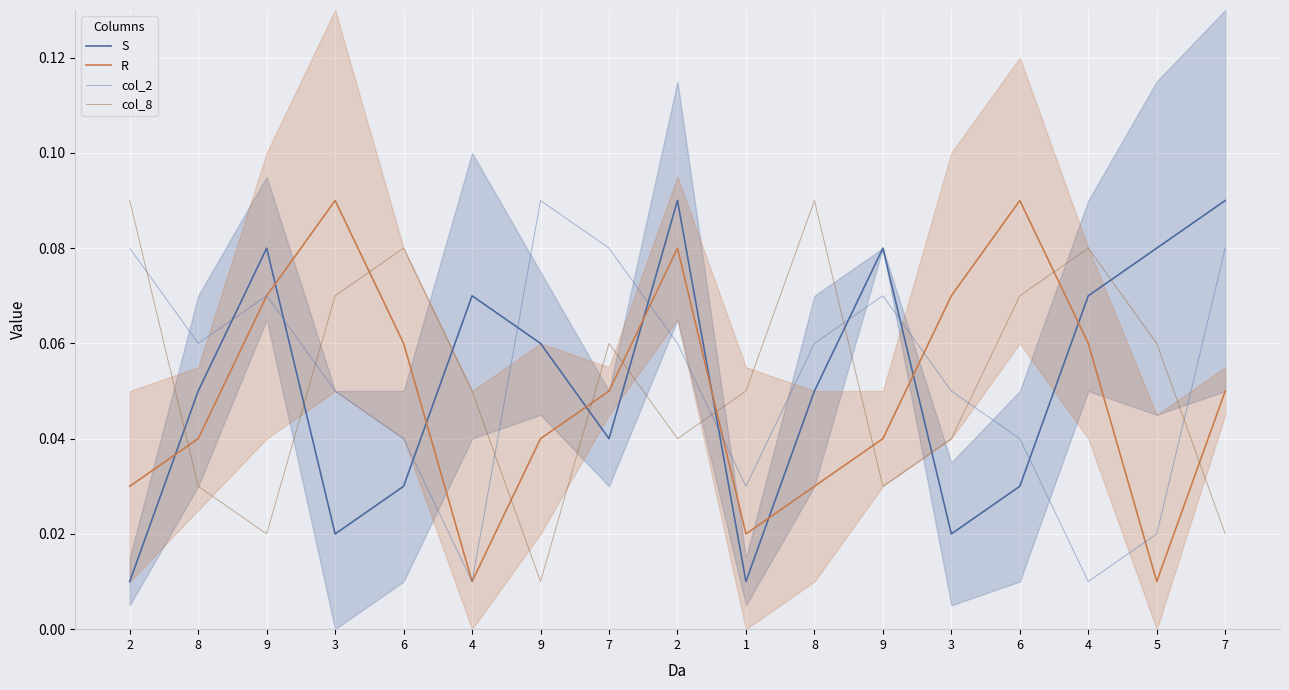

Rank the series by their average value, from highest to lowest.

col_2, col_8, S, R